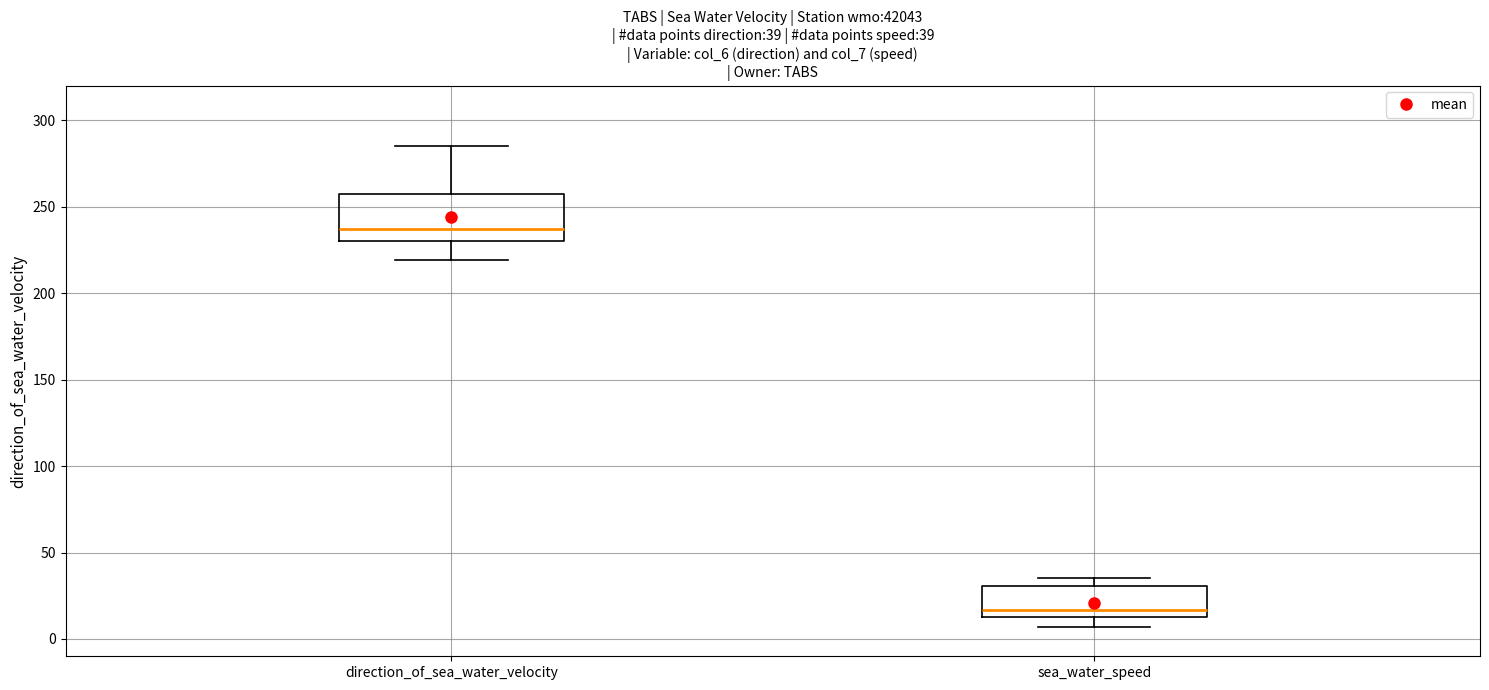

Which box's median line is the lowest?

sea_water_speed